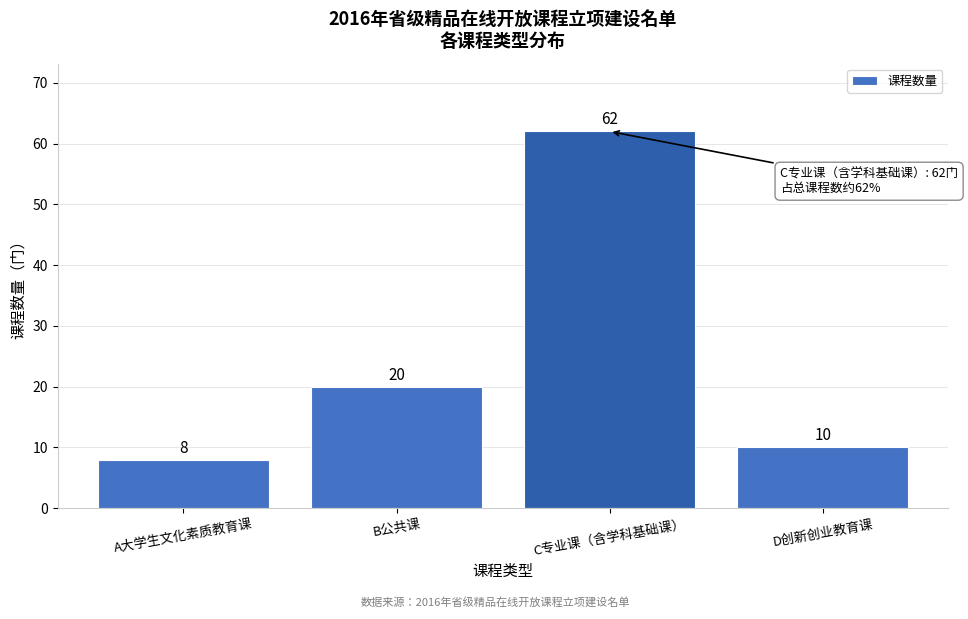

Reading right to left, list all the values displayed in this chart.

D创新创业教育课=10	C专业课（含学科基础课）=62	B公共课=20	A大学生文化素质教育课=8